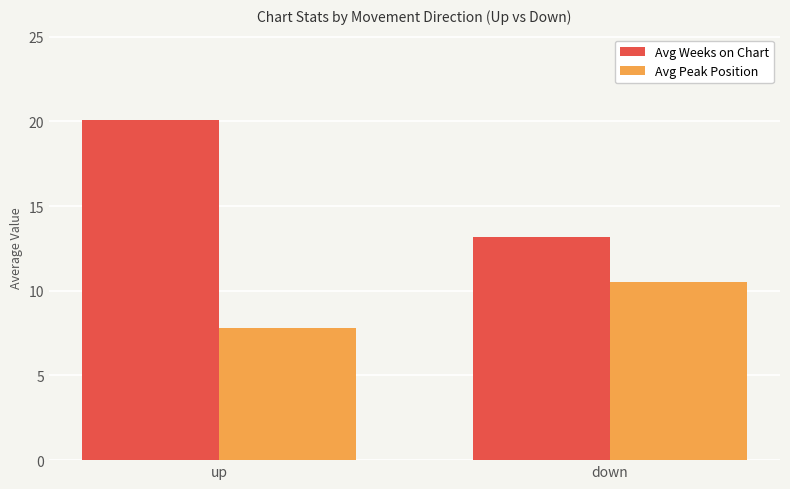

What is the value of the Avg Peak Position bar at the 2nd from the left?

10.5